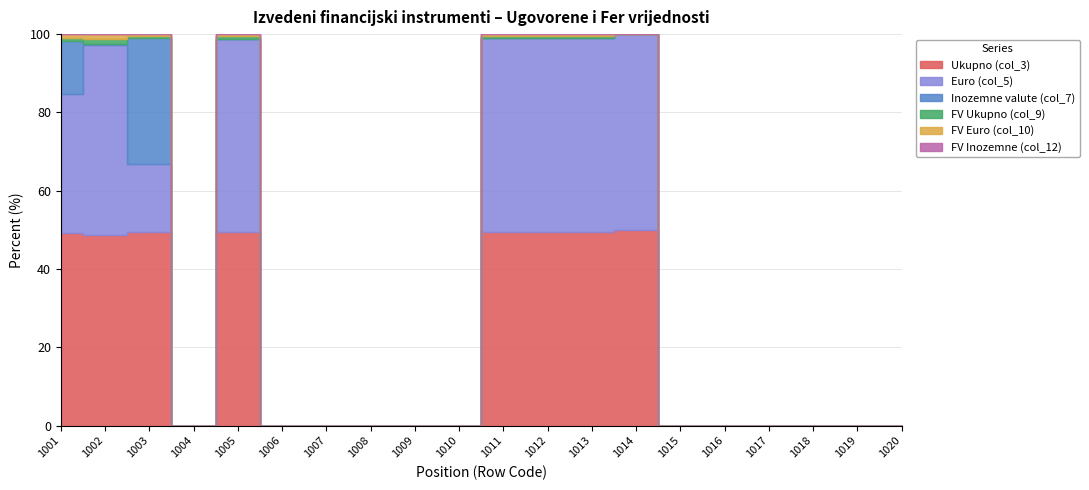

Reading left to right, list all the values displayed in this chart.

Ukupno (col_3): 5038601	2890308	2088131	0	60161	0	0	0	0	0	12835645	12835645	12306645	529000	0	0	0	0	0	0
Euro (col_5): 3667015	2881785	725069	0	60161	0	0	0	0	0	12835645	12835645	12306645	529000	0	0	0	0	0	0
Inozemne valute (col_7): 1371585	8523	1363062	0	0	0	0	0	0	0	0	0	0	0	0	0	0	0	0	0
FV Ukupno (col_9): 94372	75030	18638	0	704	0	0	0	0	0	128846	128846	128846	0	0	0	0	0	0	0
FV Euro (col_10): 94192	75030	18458	0	704	0	0	0	0	0	128846	128846	128846	0	0	0	0	0	0	0
FV Inozemne (col_12): 180	0	180	0	0	0	0	0	0	0	0	0	0	0	0	0	0	0	0	0